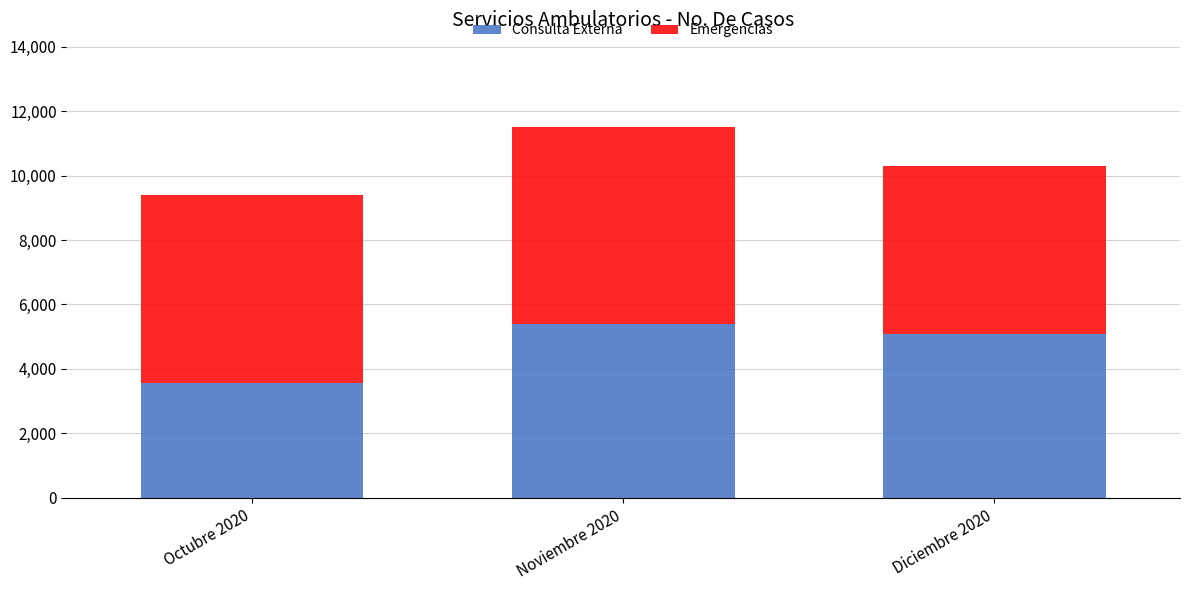

What is the total value across all series at Noviembre 2020?

11526